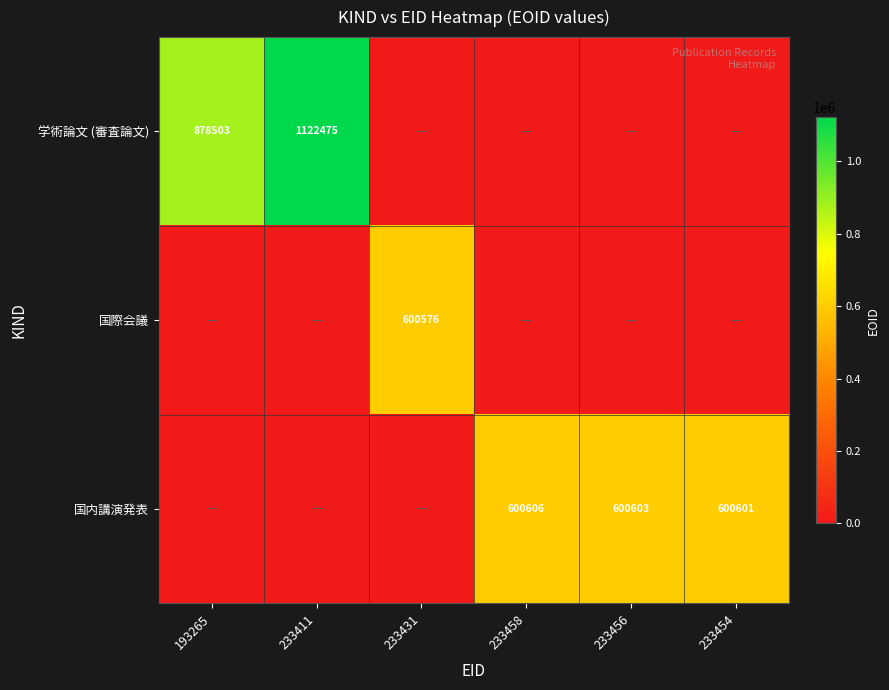

What is the difference between the highest and lowest values at 233456?

600603